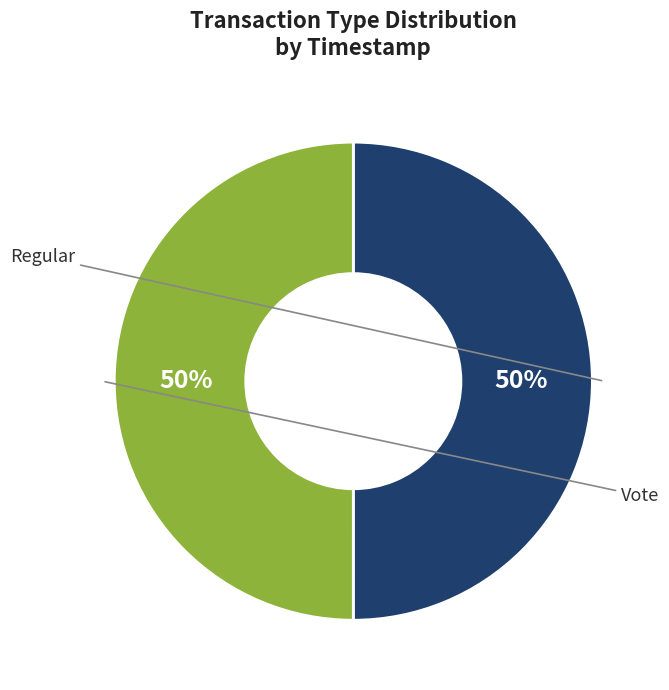

Is it true that Regular is 50% of the pie?

True